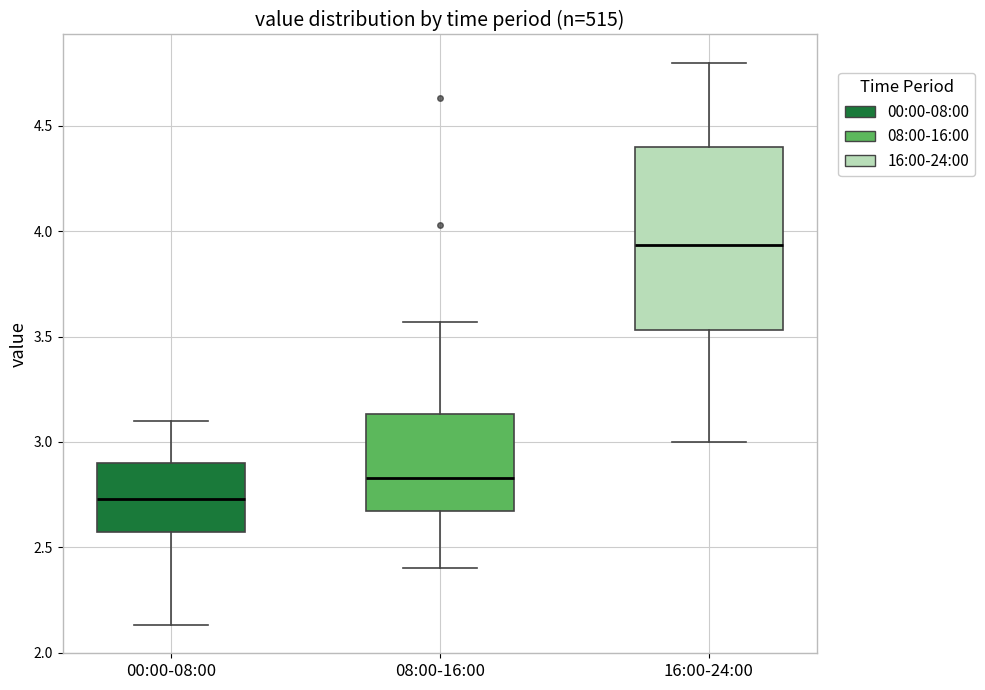

Which box's median line is the highest?

16:00-24:00